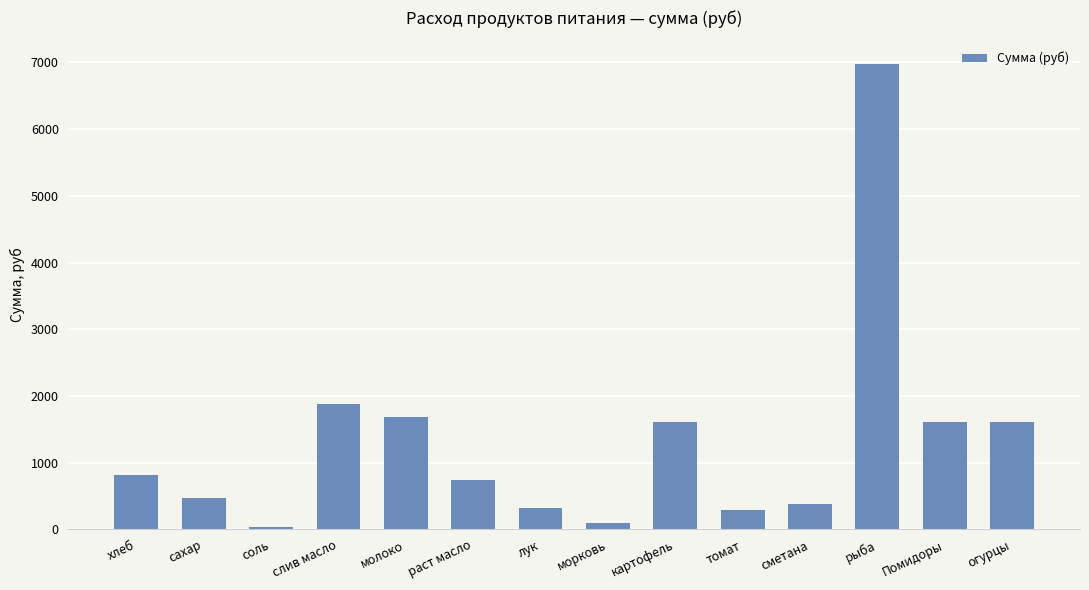

What is the average value?

1324.3